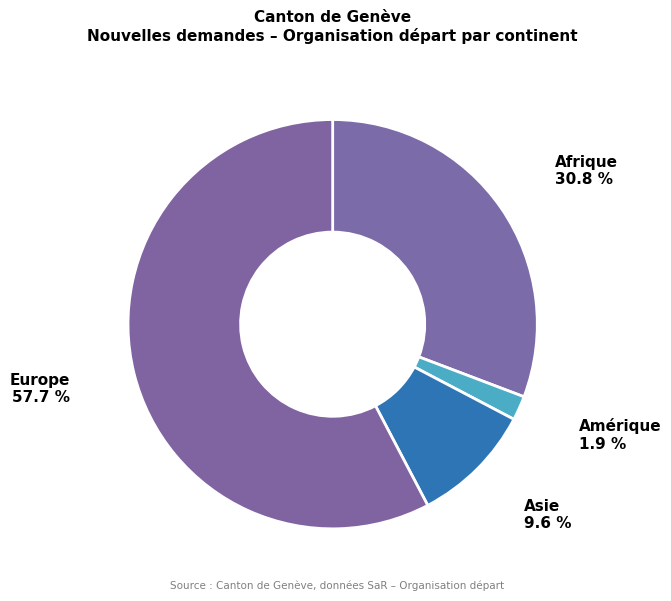

Count the number of slices in the pie.

4